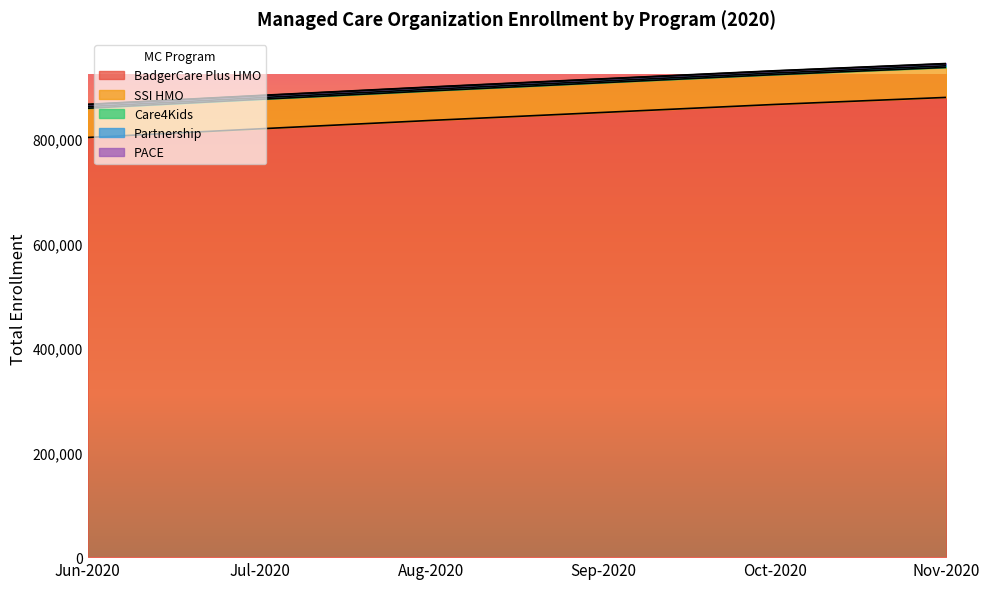

What is the value of the SSI HMO point at the 1st from the left?

858880